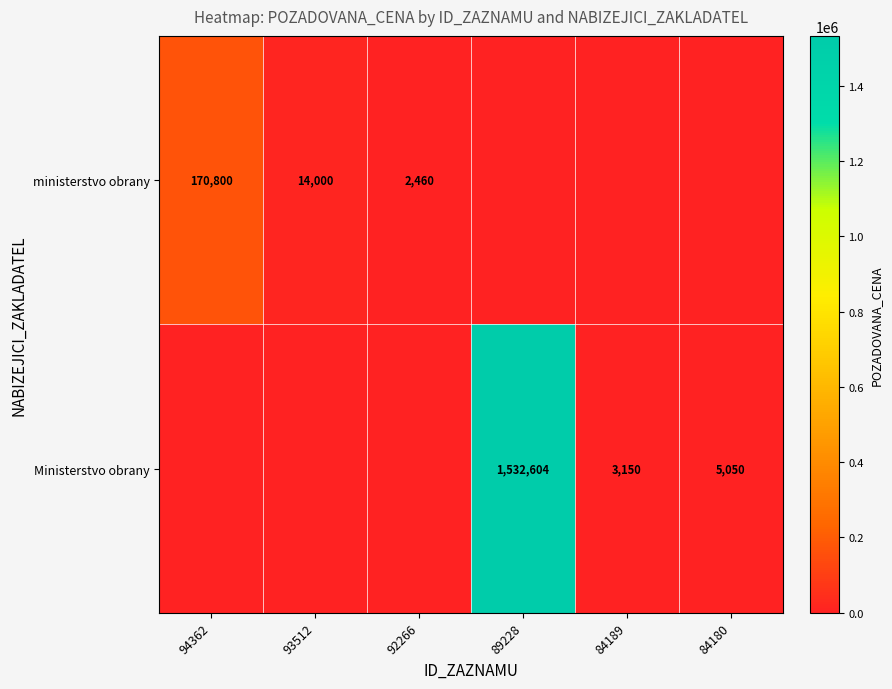

Count the number of categories in the chart.

6